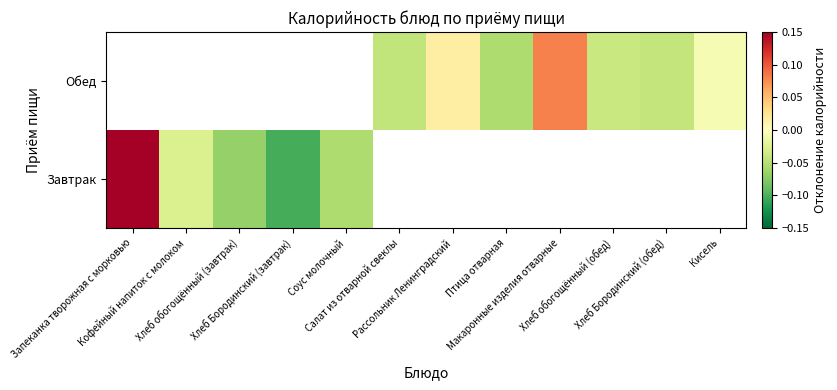

How many values in Обед are above zero?

2